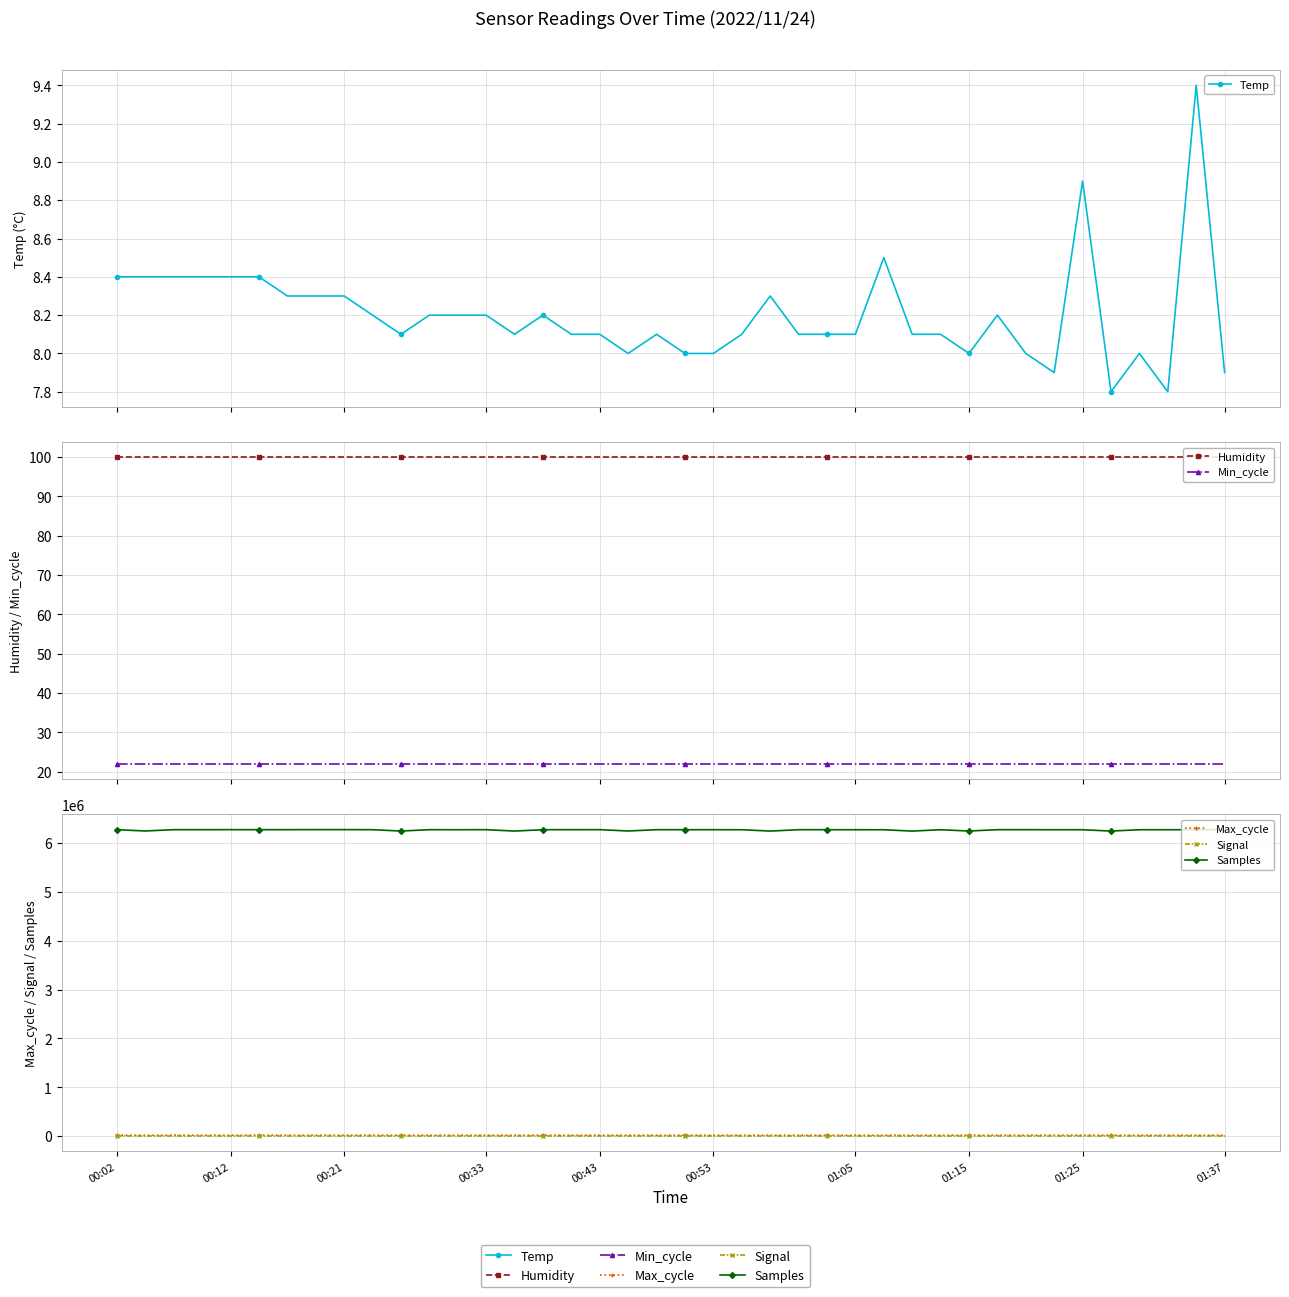

The value of Temp at 27 is 11.5. True or false?

False